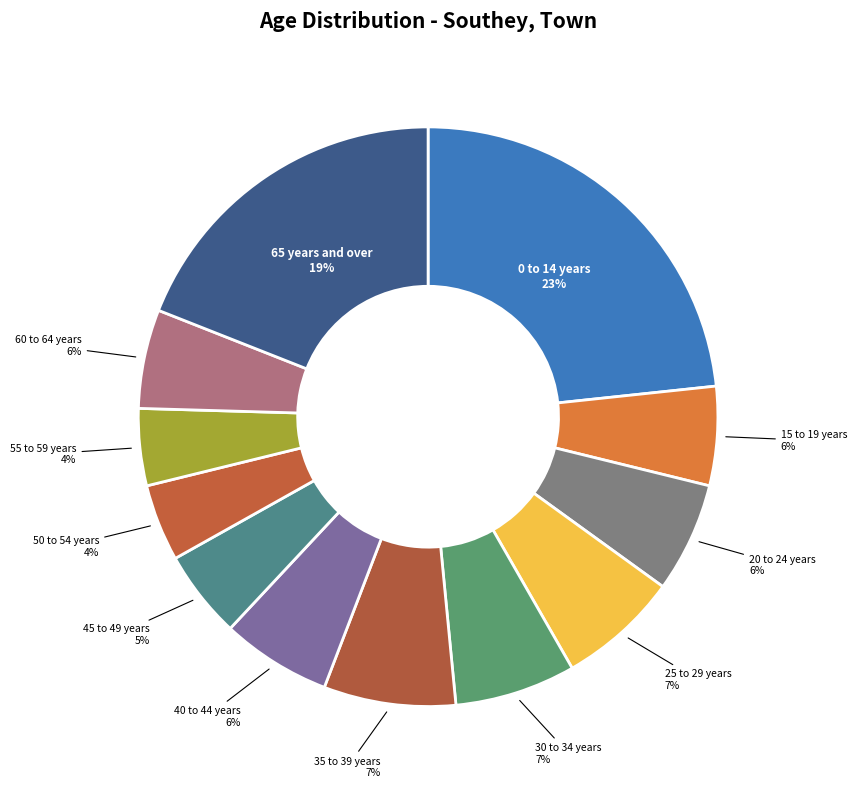

Approximately how many times larger is the value at 55 to 59 years compared to 50 to 54 years?

1.0